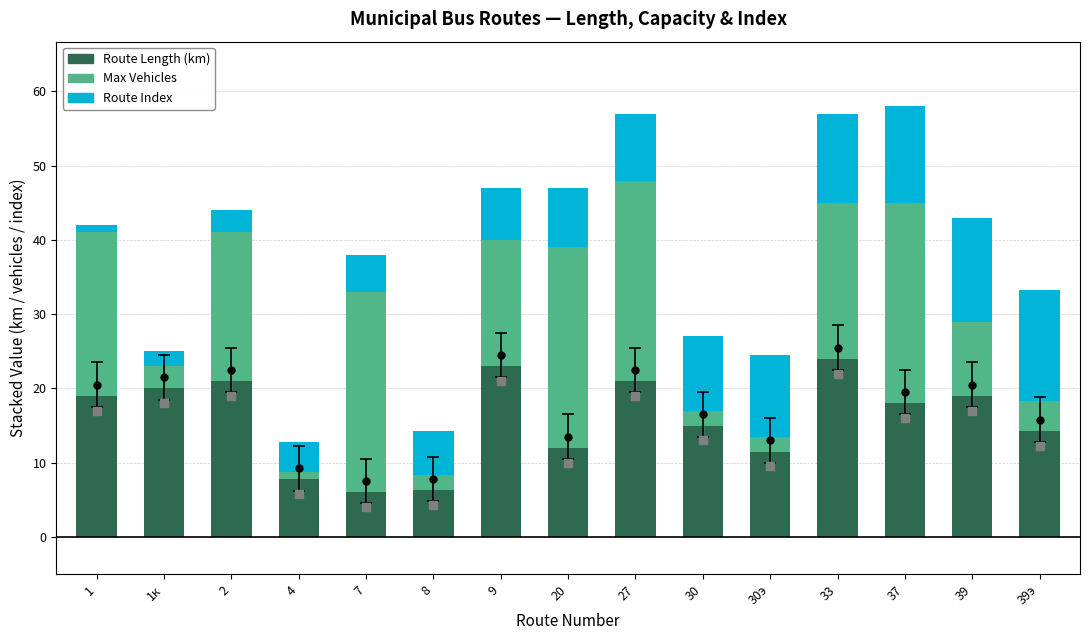

Does the chart contain any negative values?

No